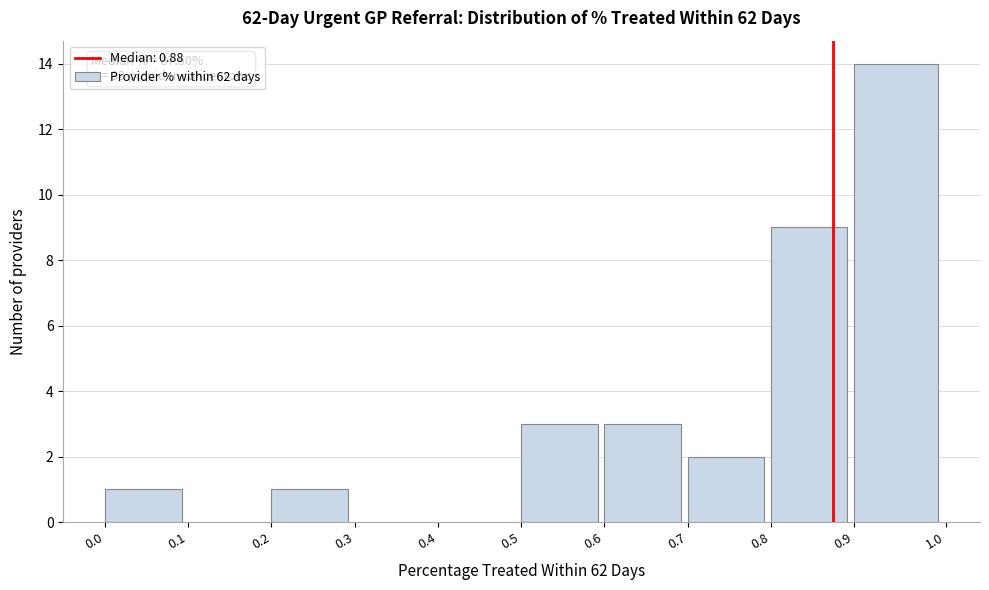

Over which range of the x-axis is the bar tallest?

0.9 to 1.0